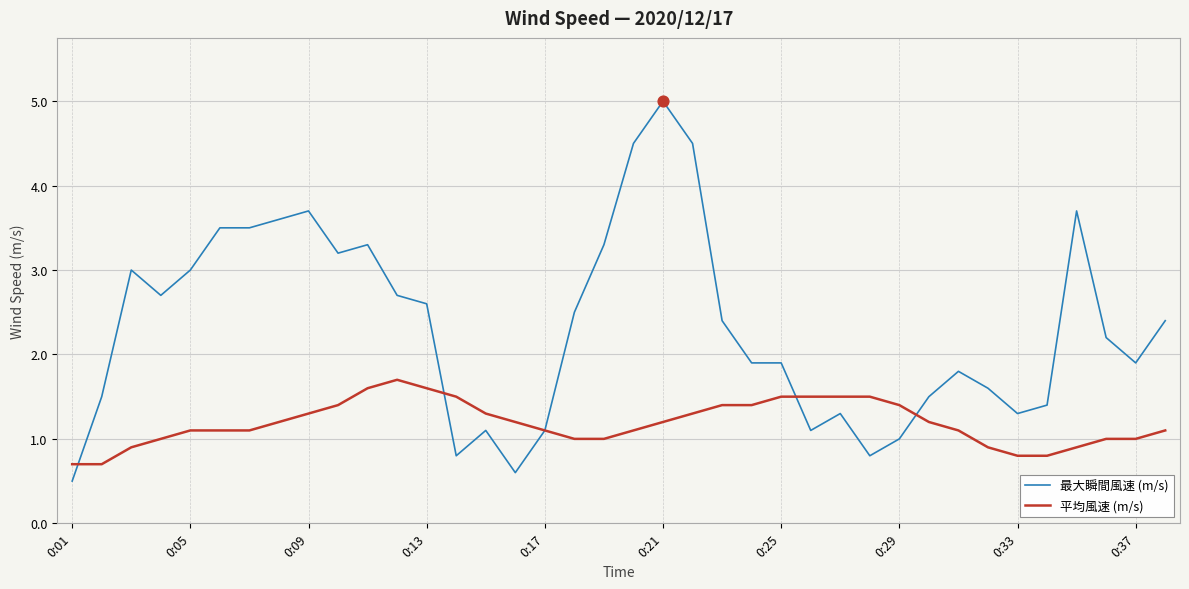

Which series has the largest total across all categories?

最大瞬間風速 (m/s)